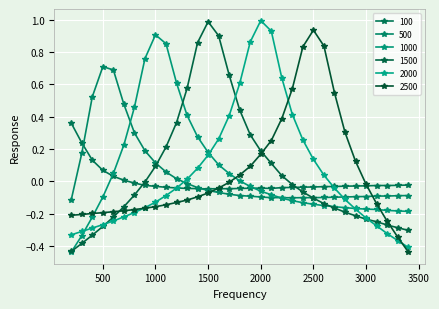

Reading left to right, transcribe all the data shown in this chart.

100: 200=0.4	300=0.2	400=0.1	500=0.1	600=0.0	700=0.0	800=-0.0	900=-0.0	1000=-0.0	1100=-0.0	1200=-0.0	1300=-0.0	1400=-0.0	1500=-0.0	1600=-0.0	1700=-0.0	1800=-0.0	1900=-0.0	2000=-0.0	2100=-0.0	2200=-0.0	2300=-0.0	2400=-0.0	2500=-0.0	2600=-0.0	2700=-0.0	2800=-0.0	2900=-0.0	3000=-0.0	3100=-0.0	3200=-0.0	3300=-0.0	3400=-0.0
500: 200=-0.1	300=0.2	400=0.5	500=0.7	600=0.7	700=0.5	800=0.3	900=0.2	1000=0.1	1100=0.1	1200=0.0	1300=-0.0	1400=-0.0	1500=-0.1	1600=-0.1	1700=-0.1	1800=-0.1	1900=-0.1	2000=-0.1	2100=-0.1	2200=-0.1	2300=-0.1	2400=-0.1	2500=-0.1	2600=-0.1	2700=-0.1	2800=-0.1	2900=-0.1	3000=-0.1	3100=-0.1	3200=-0.1	3300=-0.1	3400=-0.1
1000: 200=-0.4	300=-0.3	400=-0.2	500=-0.1	600=0.1	700=0.2	800=0.5	900=0.8	1000=0.9	1100=0.9	1200=0.6	1300=0.4	1400=0.3	1500=0.2	1600=0.1	1700=0.0	1800=0.0	1900=-0.0	2000=-0.1	2100=-0.1	2200=-0.1	2300=-0.1	2400=-0.1	2500=-0.1	2600=-0.1	2700=-0.2	2800=-0.2	2900=-0.2	3000=-0.2	3100=-0.2	3200=-0.2	3300=-0.2	3400=-0.2
1500: 200=-0.4	300=-0.4	400=-0.3	500=-0.3	600=-0.2	700=-0.2	800=-0.1	900=-0.0	1000=0.1	1100=0.2	1200=0.4	1300=0.6	1400=0.9	1500=1.0	1600=0.9	1700=0.7	1800=0.4	1900=0.3	2000=0.2	2100=0.1	2200=0.0	2300=-0.0	2400=-0.1	2500=-0.1	2600=-0.1	2700=-0.2	2800=-0.2	2900=-0.2	3000=-0.2	3100=-0.2	3200=-0.3	3300=-0.3	3400=-0.3
2000: 200=-0.3	300=-0.3	400=-0.3	500=-0.3	600=-0.2	700=-0.2	800=-0.2	900=-0.2	1000=-0.1	1100=-0.1	1200=-0.0	1300=0.0	1400=0.1	1500=0.2	1600=0.3	1700=0.4	1800=0.6	1900=0.9	2000=1.0	2100=0.9	2200=0.6	2300=0.4	2400=0.3	2500=0.1	2600=0.0	2700=-0.0	2800=-0.1	2900=-0.2	3000=-0.2	3100=-0.3	3200=-0.3	3300=-0.4	3400=-0.4
2500: 200=-0.2	300=-0.2	400=-0.2	500=-0.2	600=-0.2	700=-0.2	800=-0.2	900=-0.2	1000=-0.2	1100=-0.1	1200=-0.1	1300=-0.1	1400=-0.1	1500=-0.1	1600=-0.0	1700=-0.0	1800=0.0	1900=0.1	2000=0.2	2100=0.3	2200=0.4	2300=0.6	2400=0.8	2500=0.9	2600=0.8	2700=0.5	2800=0.3	2900=0.1	3000=-0.0	3100=-0.1	3200=-0.2	3300=-0.3	3400=-0.4